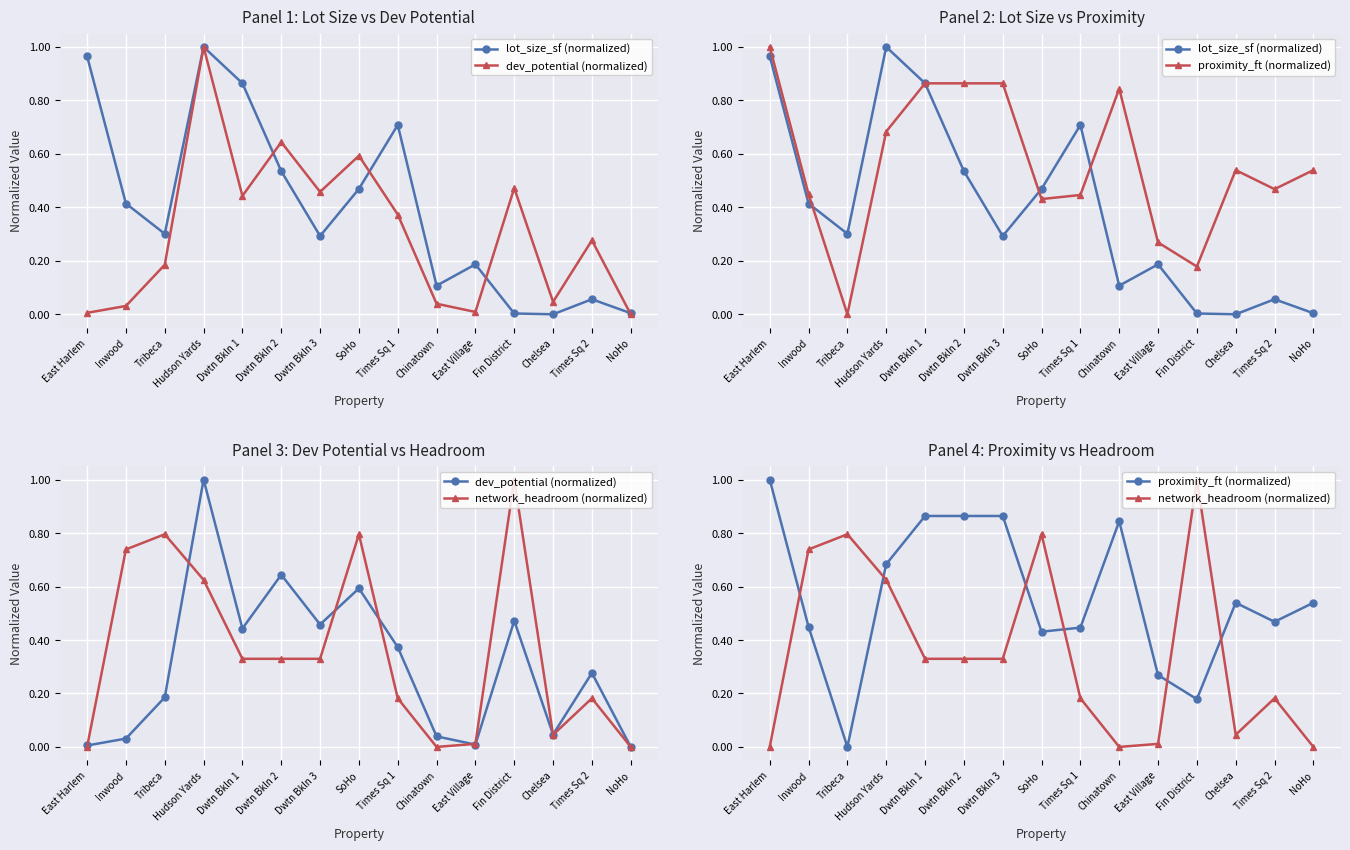

At which label is lot_size_sf (normalized) closest to 0?

Chelsea